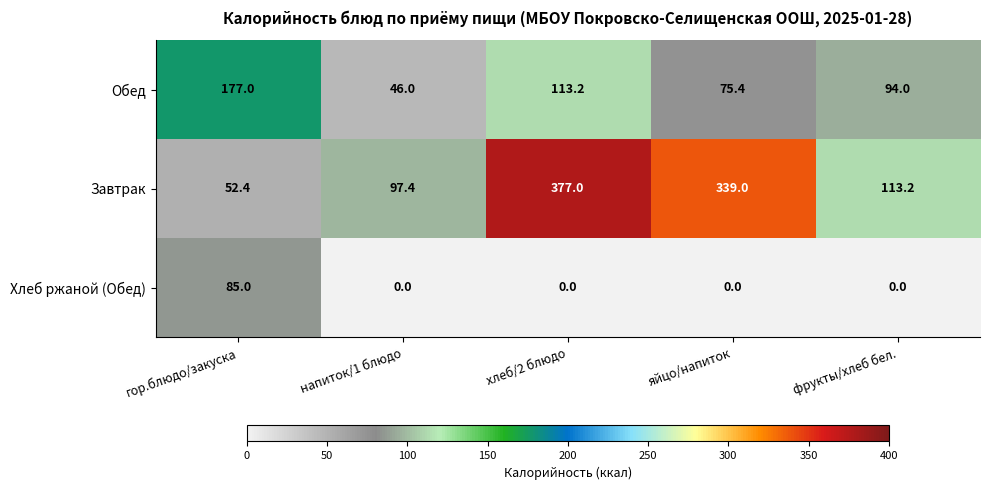

At гор.блюдо/закуска, list the series in order from largest to smallest.

Обед, Хлеб ржаной (Обед), Завтрак